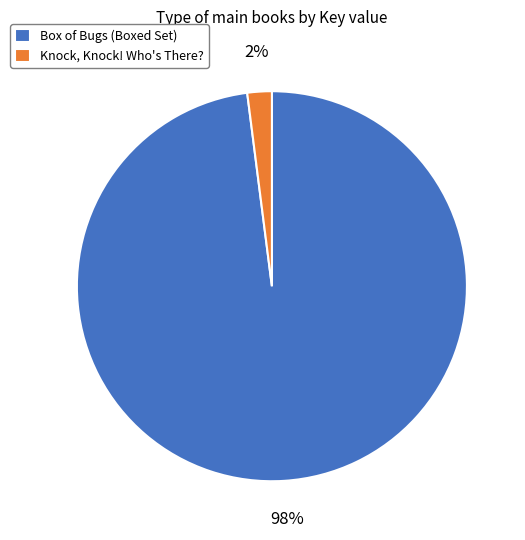

How many slices are in this pie chart?

2